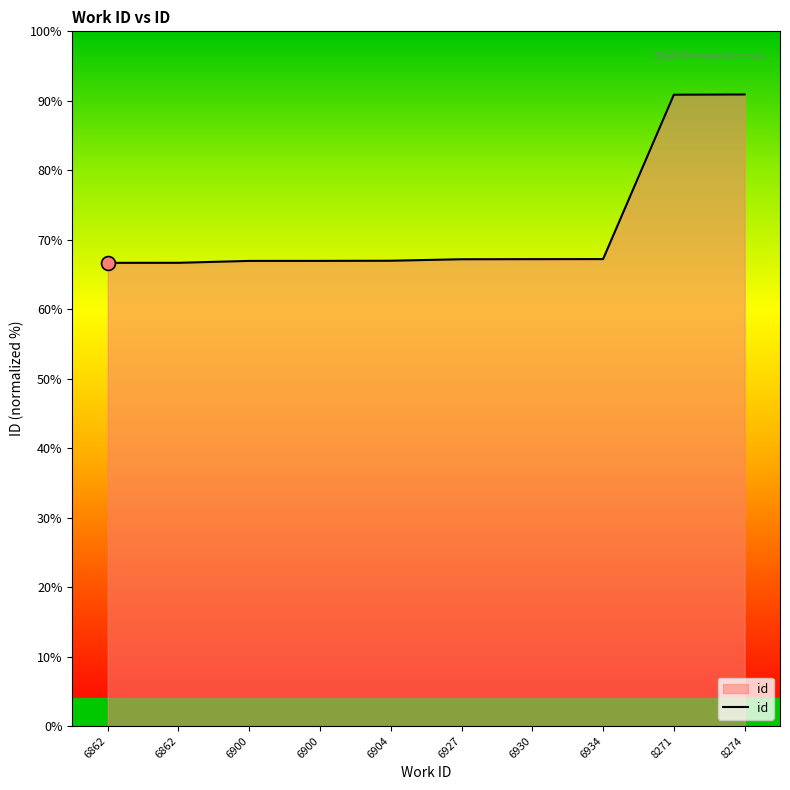

Does the chart have visible grid lines?

No